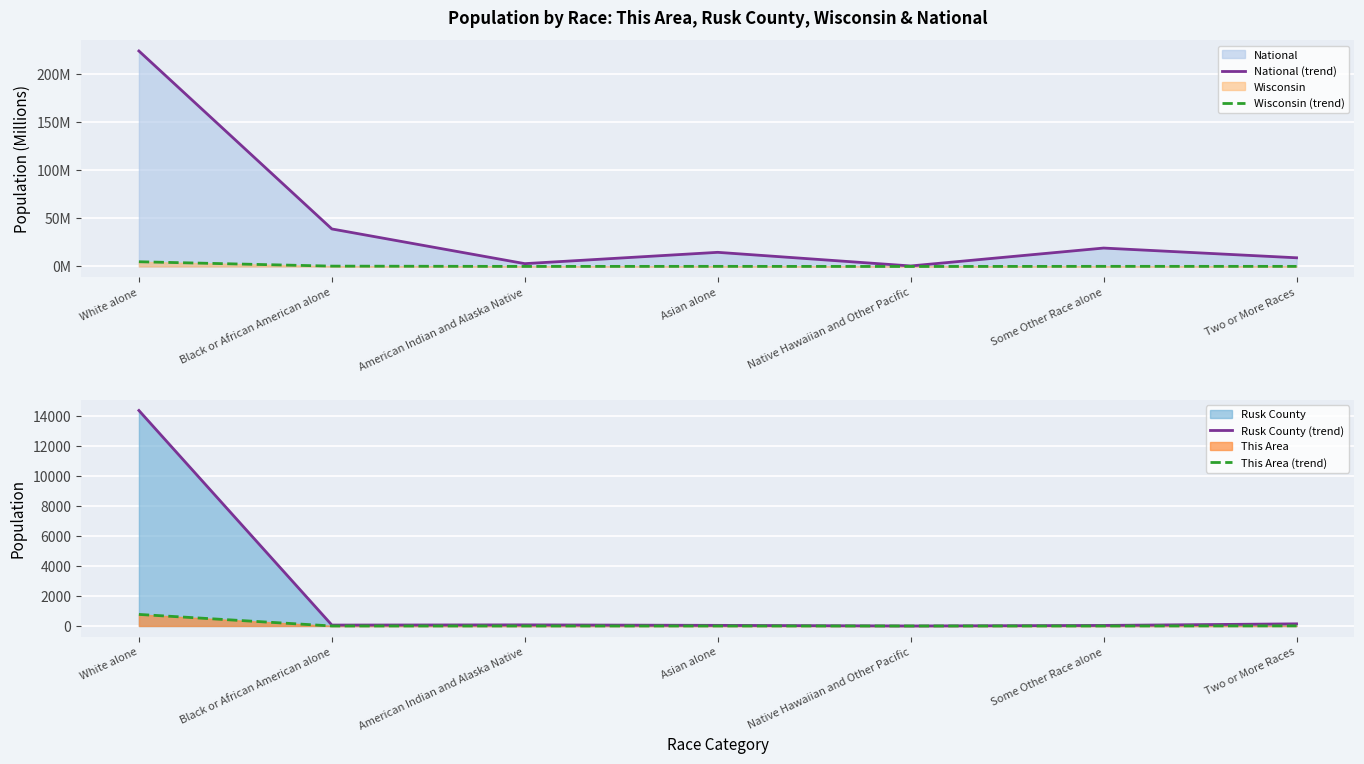

The value of This Area (trend) at Black or African American alone is 0. True or false?

True